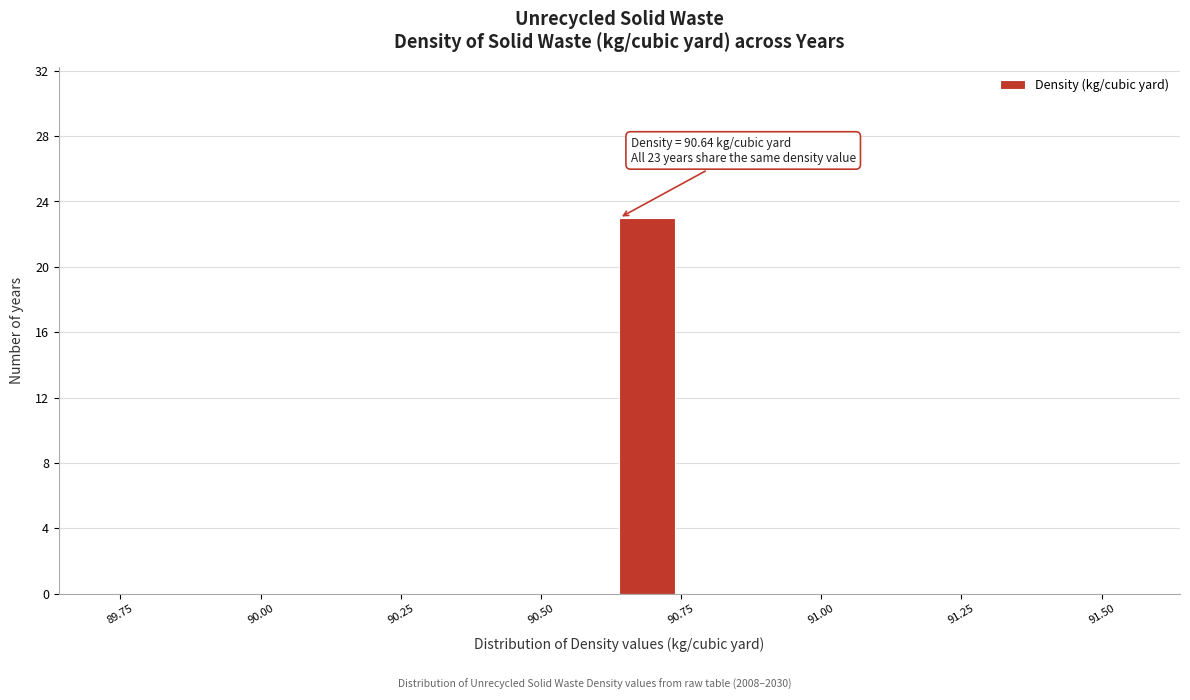

Around what value on the x-axis is the tallest bar? Give the approximate position of its centre, as read against the axis.

90.70